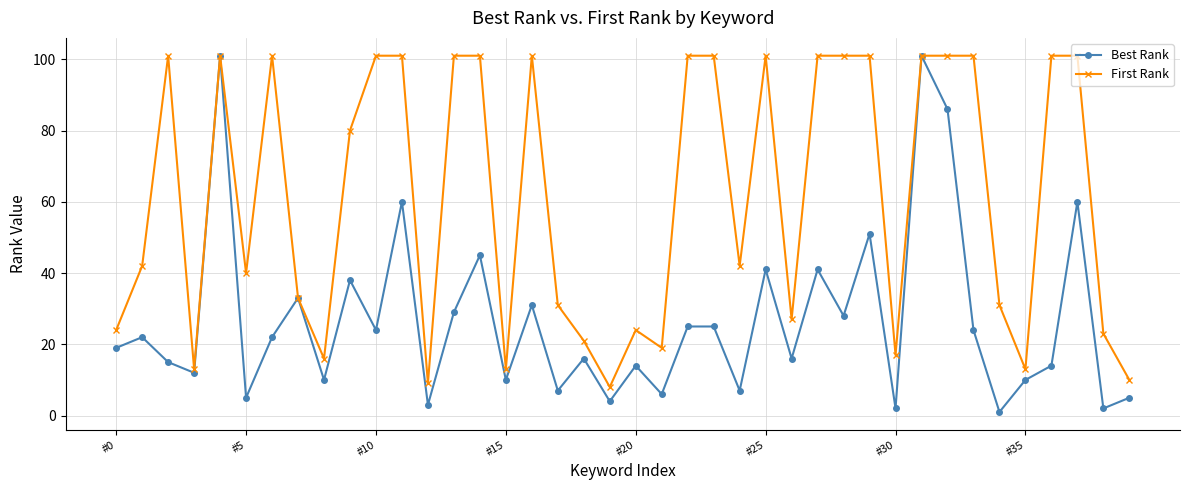

Which series has the widest spread of values?

Best Rank